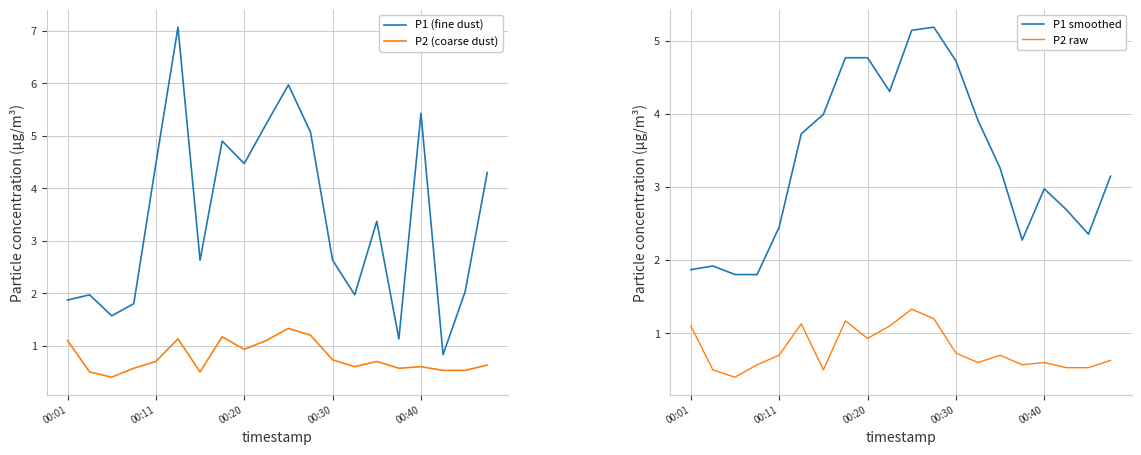

True or false: P1 smoothed and P2 raw cross at least once.

False